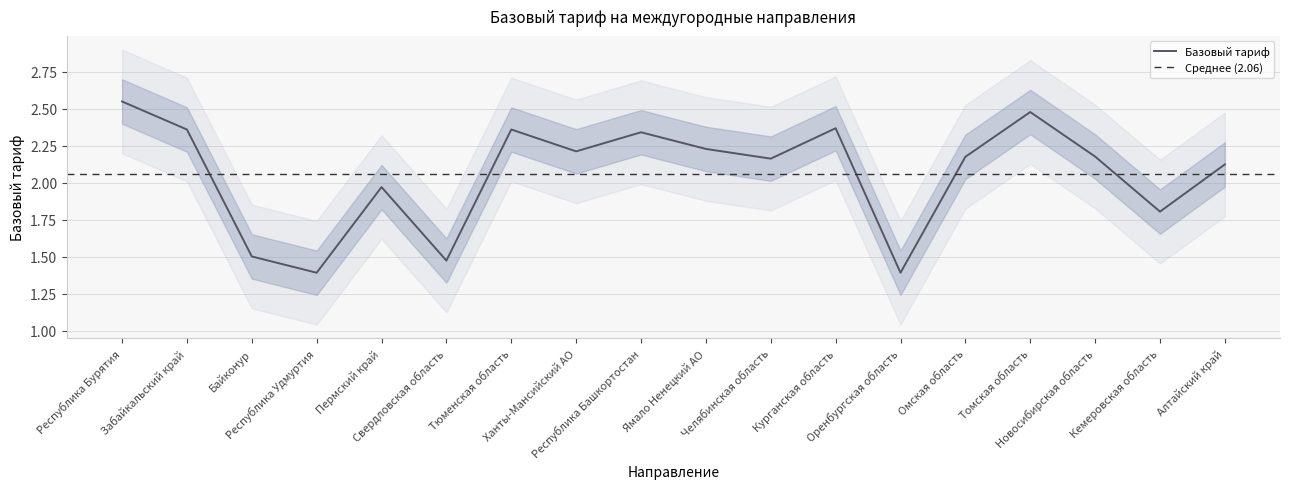

What is the difference between the values at Свердловская область and Ханты-Мансийский АО?

0.7